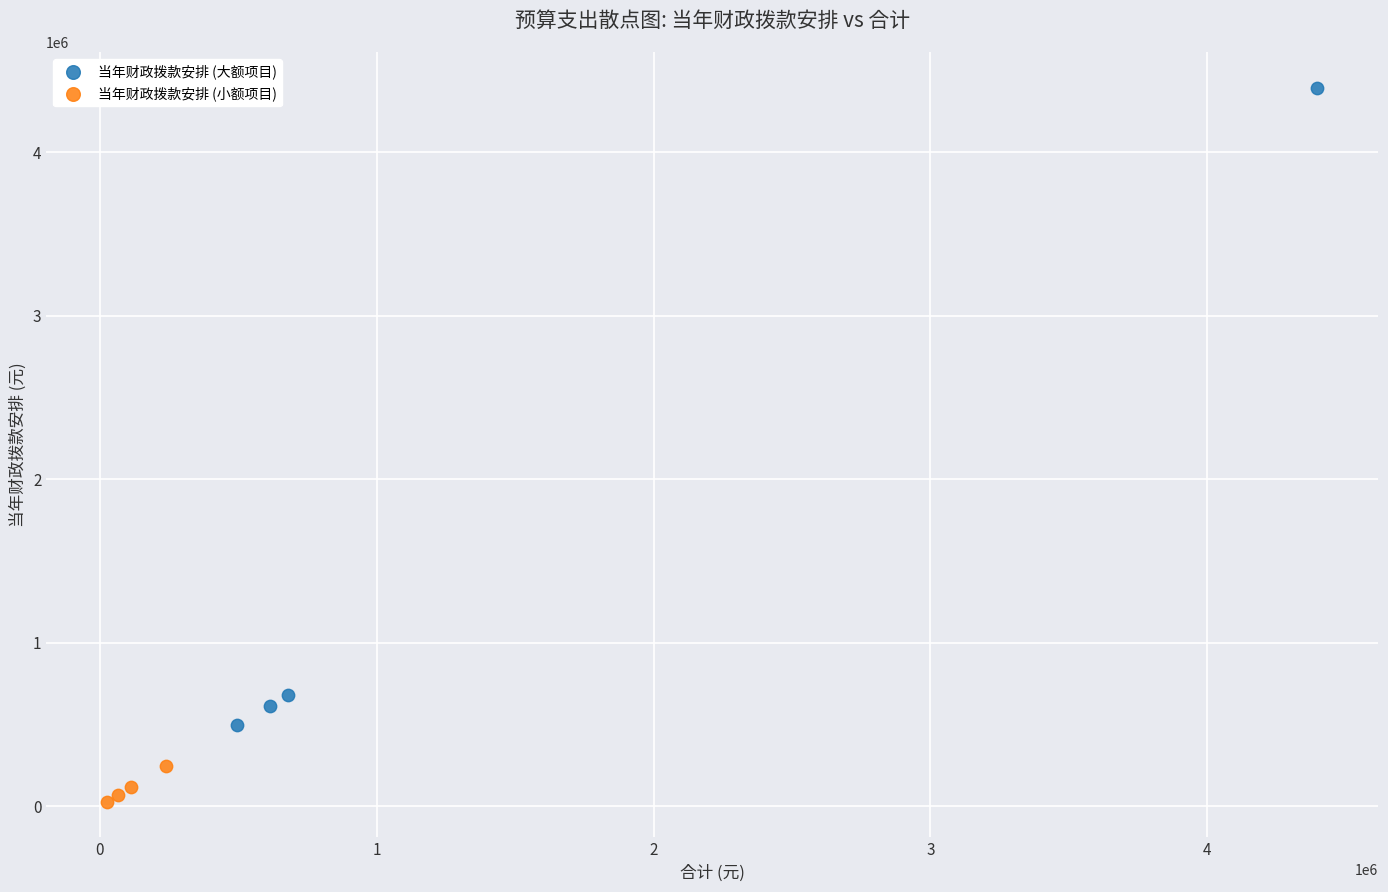

Which series contains the lowest Y value?

当年财政拨款安排 (小额项目)